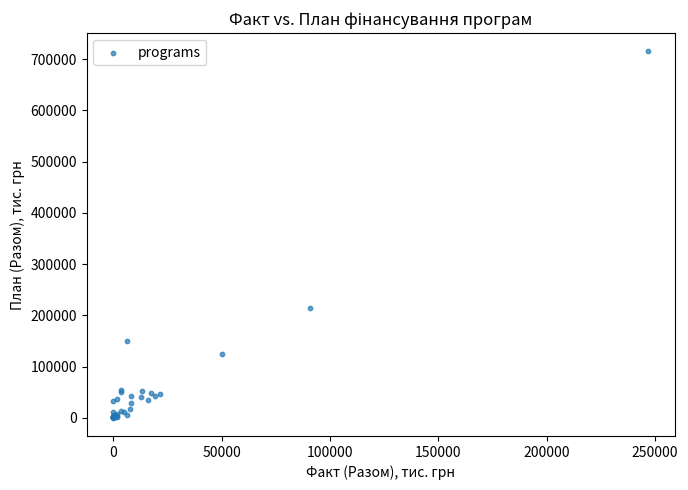

What Y value in the scatter plot is closest to 357630?

214857.2